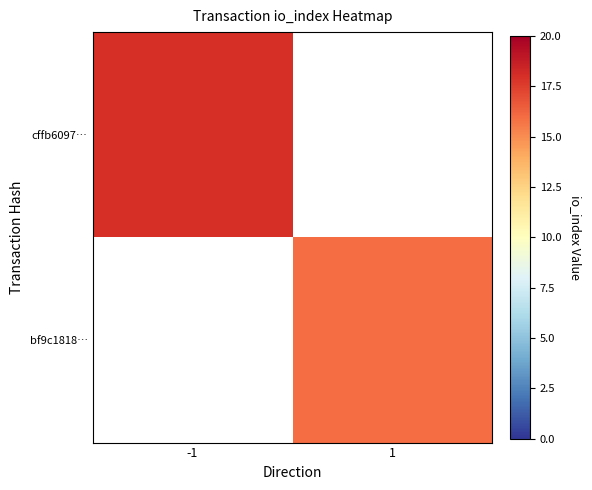

Which category has the highest value in the cffb6097… series?

-1